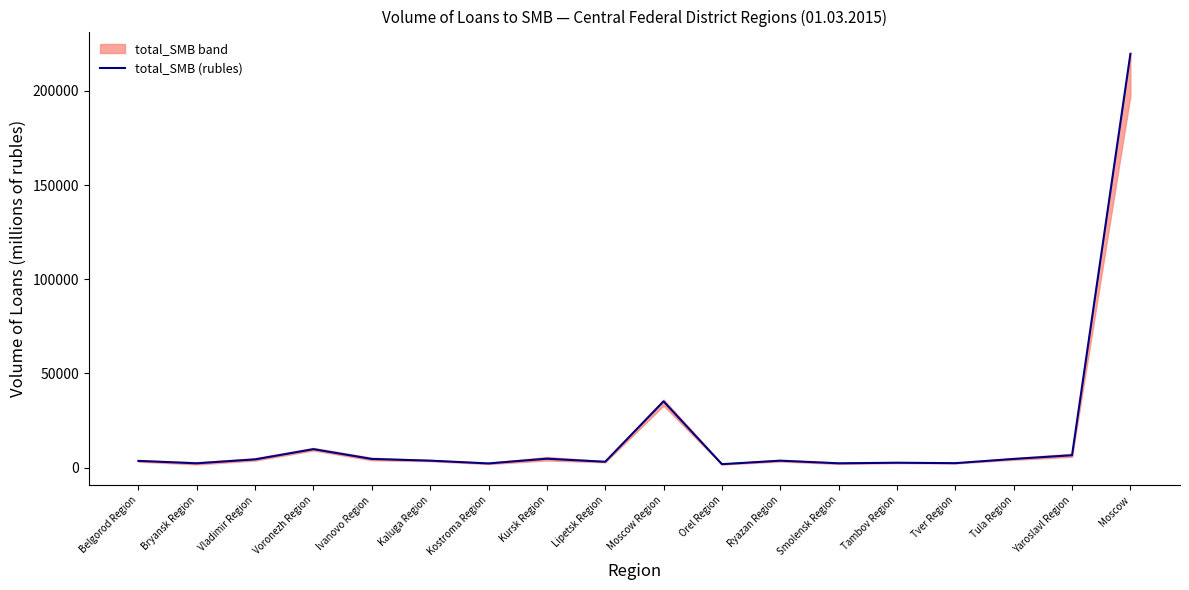

Which label corresponds to the largest value in the chart?

Moscow